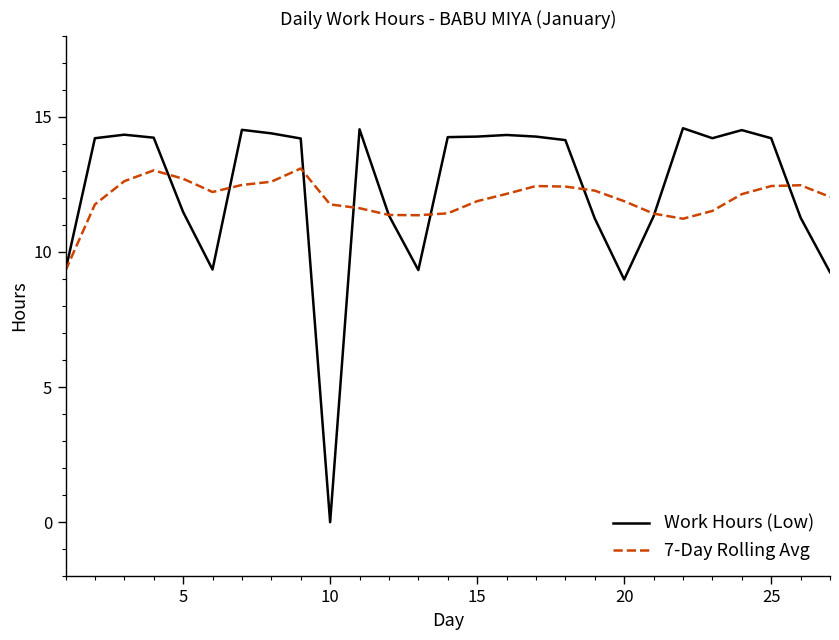

What is the greatest value displayed?

14.6